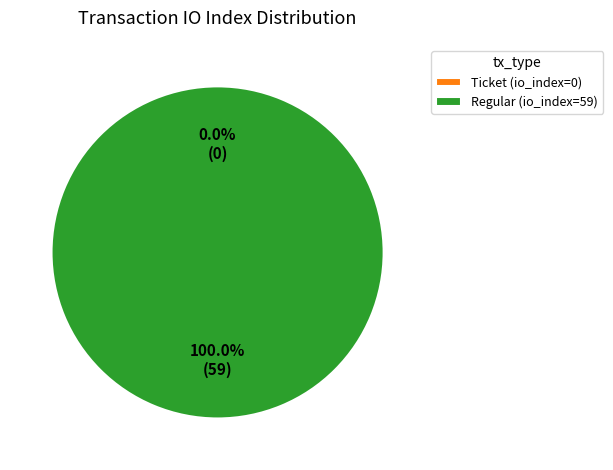

To the nearest percent, what is the difference between the Regular (io_index=59) and Ticket (io_index=0) slice percentages?

100%